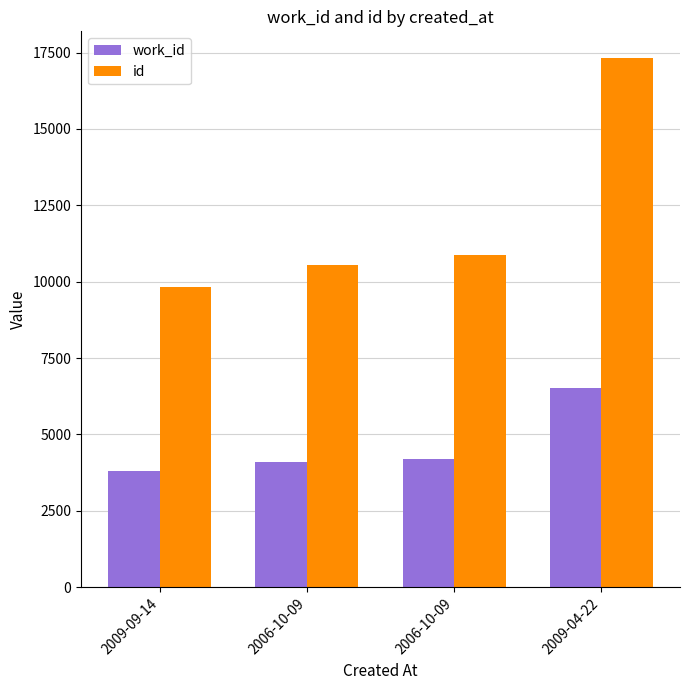

What is the approximate value of work_id at 2009-09-14, to the nearest 100?

3800